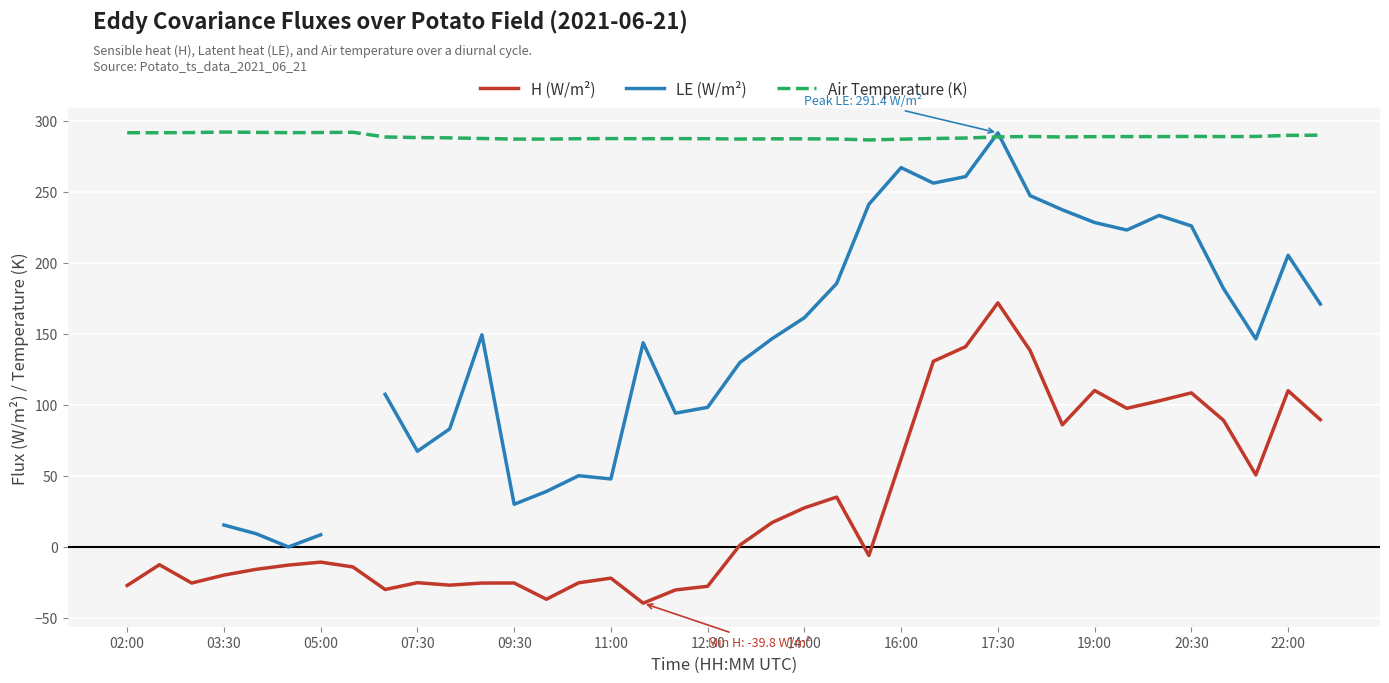

Which category has the highest value in the H (W/m²) series?

17:30